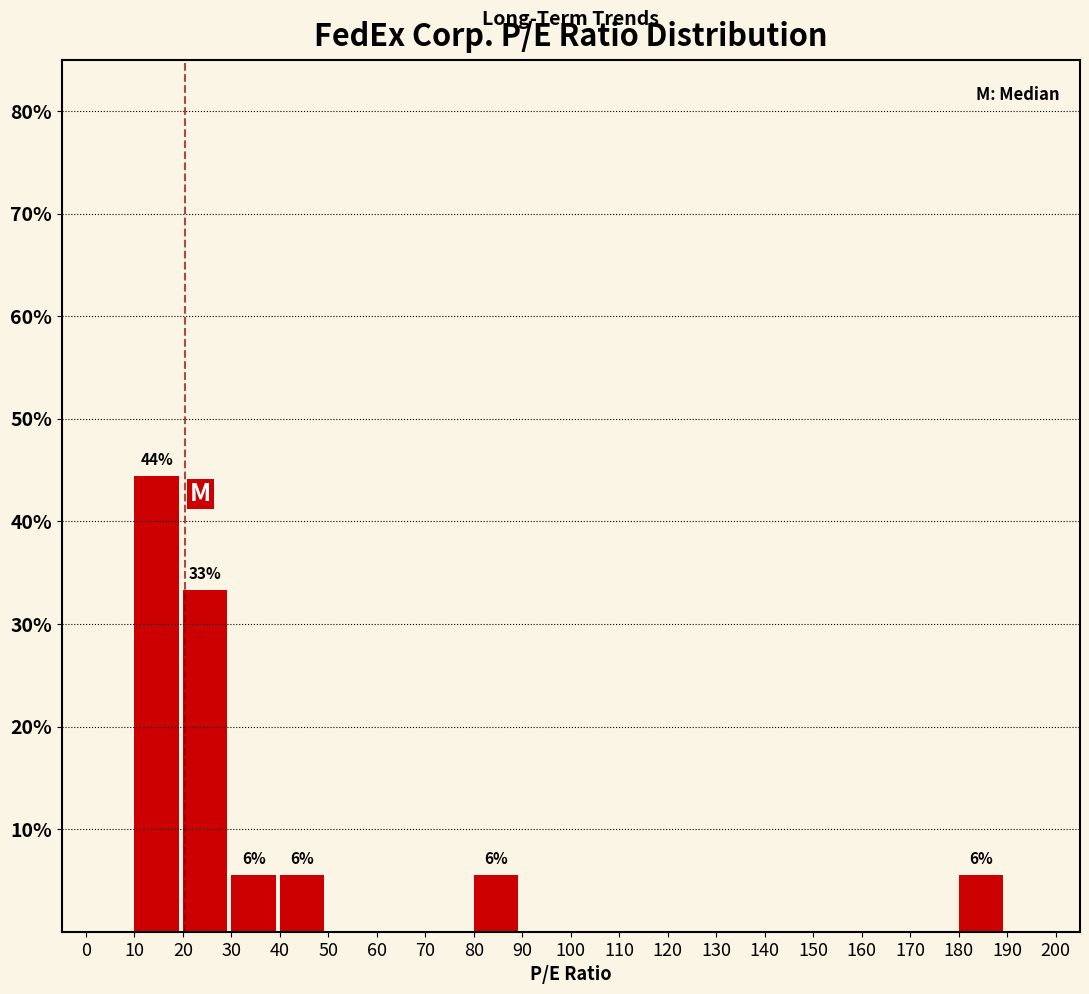

Which range on the x-axis has the tallest bar?

10 to 20